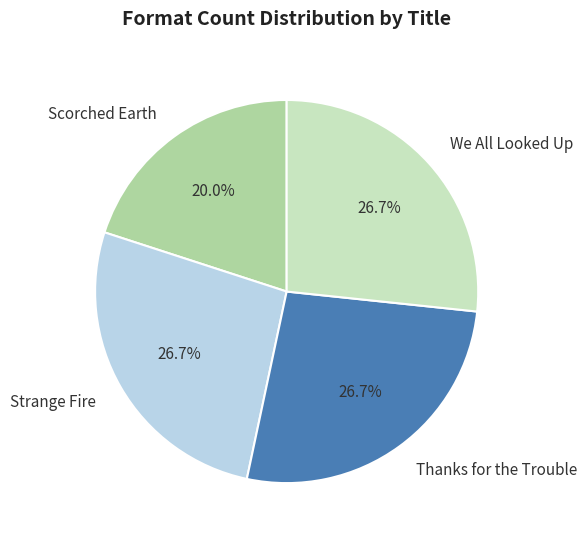

What is the ratio of the value at Thanks for the Trouble to the value at Strange Fire?

1.0